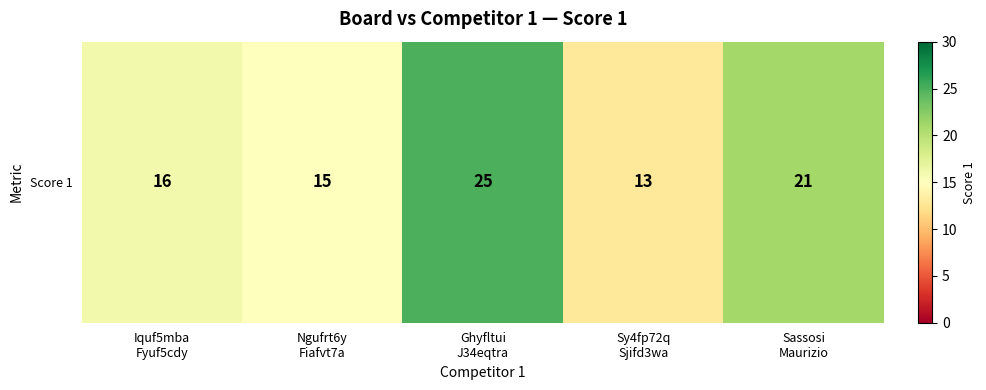

Which label corresponds to the largest value in the chart?

Ghyfltui
J34eqtra